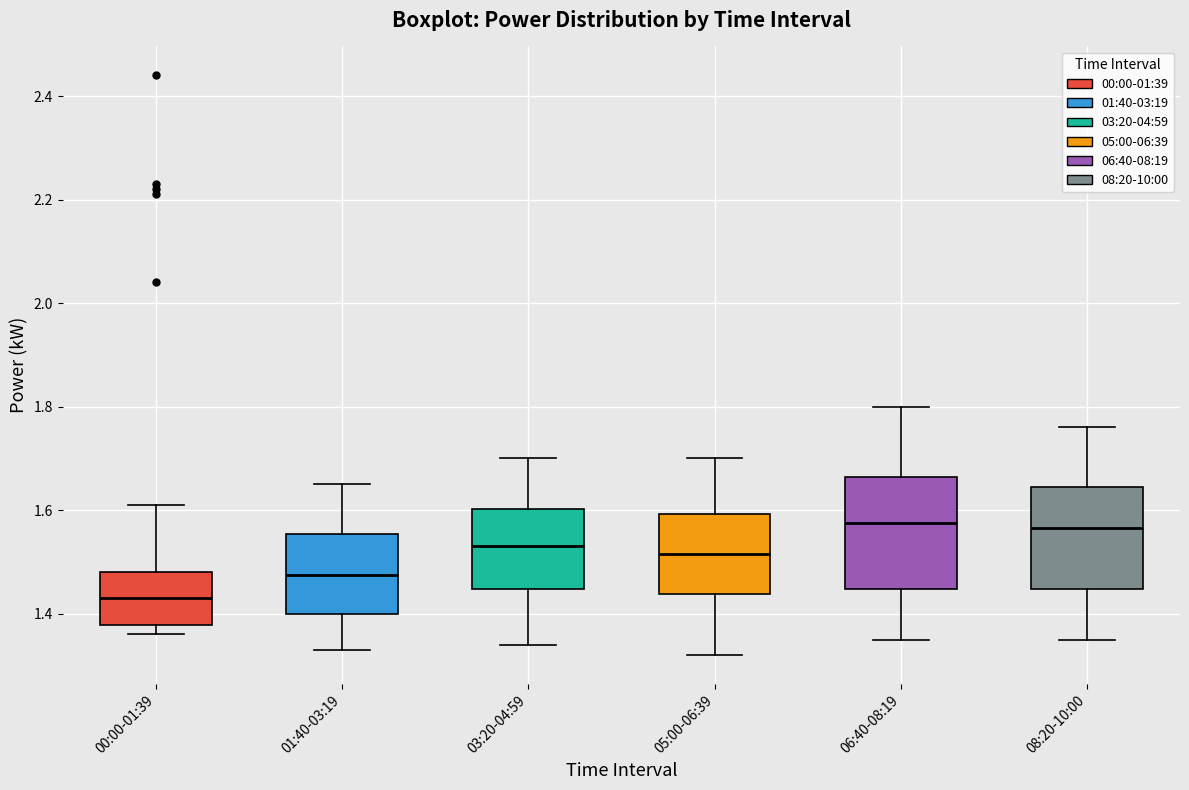

Reading left to right, read every box against the y-axis: the position of its median line, the range the box covers, and the ends of its whiskers. The values are not printed on the chart, so give them approximately, as read against the axis.

00:00-01:39: median 1.44, box 1.38 to 1.48, whiskers 1.36 to 1.62
01:40-03:19: median 1.48, box 1.40 to 1.56, whiskers 1.34 to 1.66
03:20-04:59: median 1.54, box 1.44 to 1.60, whiskers 1.34 to 1.70
05:00-06:39: median 1.52, box 1.44 to 1.60, whiskers 1.32 to 1.70
06:40-08:19: median 1.58, box 1.44 to 1.66, whiskers 1.36 to 1.80
08:20-10:00: median 1.56, box 1.44 to 1.64, whiskers 1.36 to 1.76